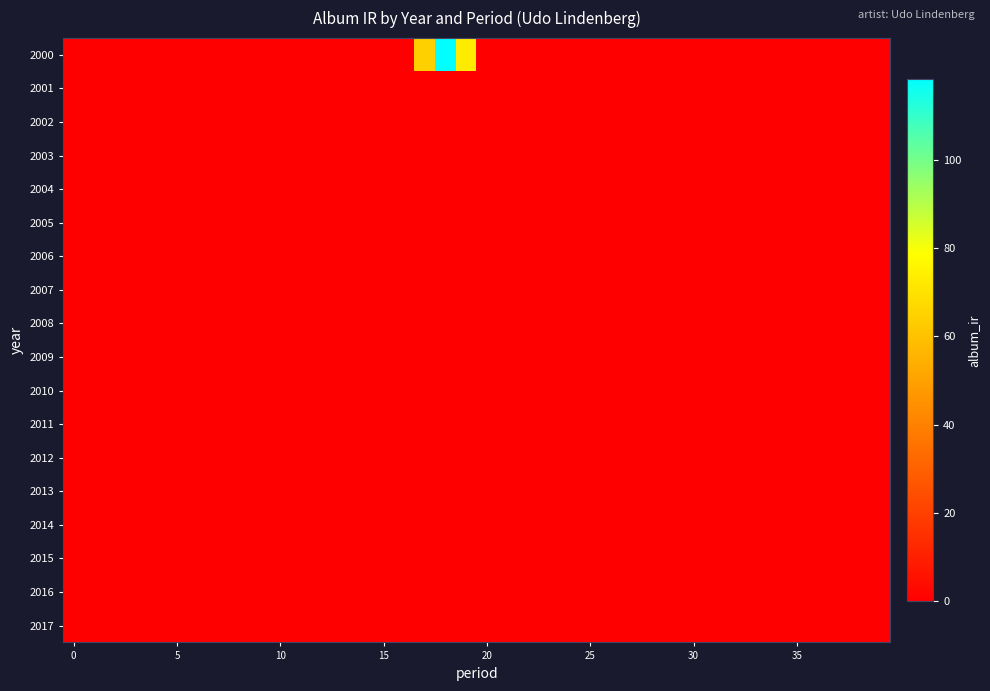

List the series in order of their peak value, highest first.

2000, 2001, 2002, 2003, 2004, 2005, 2006, 2007, 2008, 2009, 2010, 2011, 2012, 2013, 2014, 2015, 2016, 2017